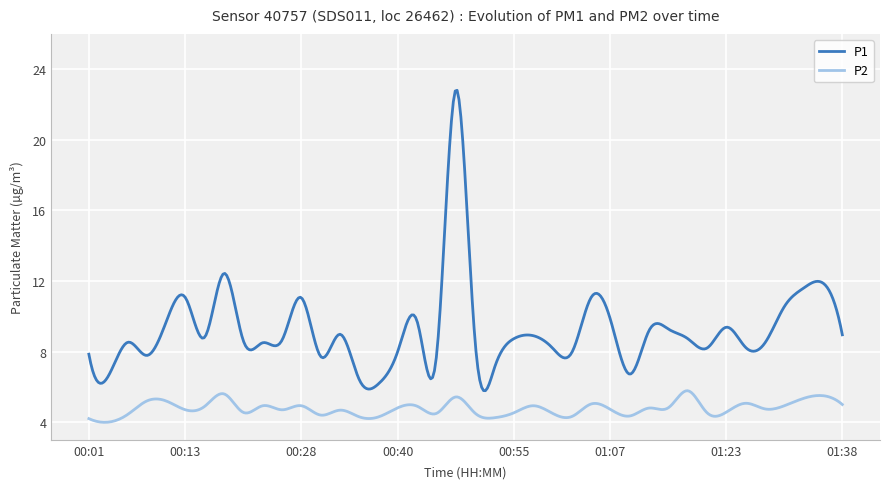

Count the number of data series in this chart.

2